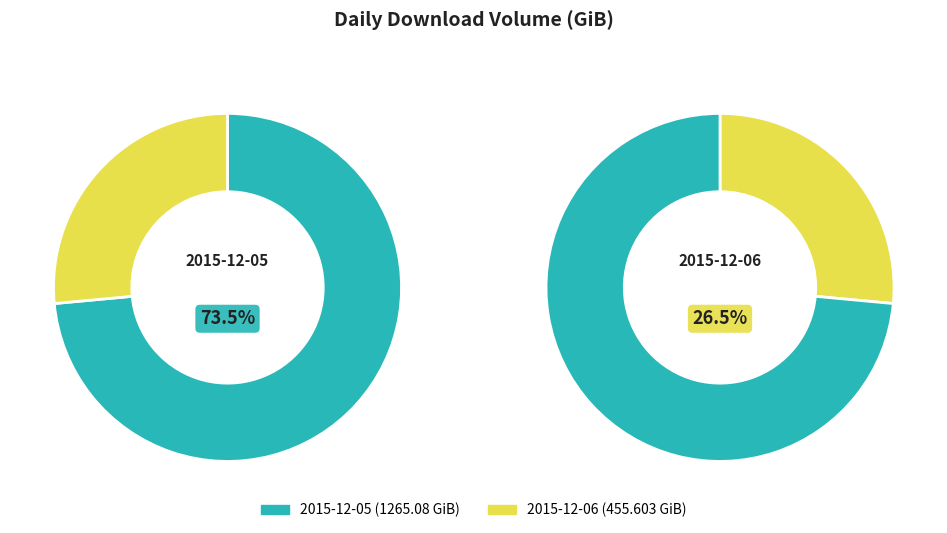

How many segments does this pie chart have?

2